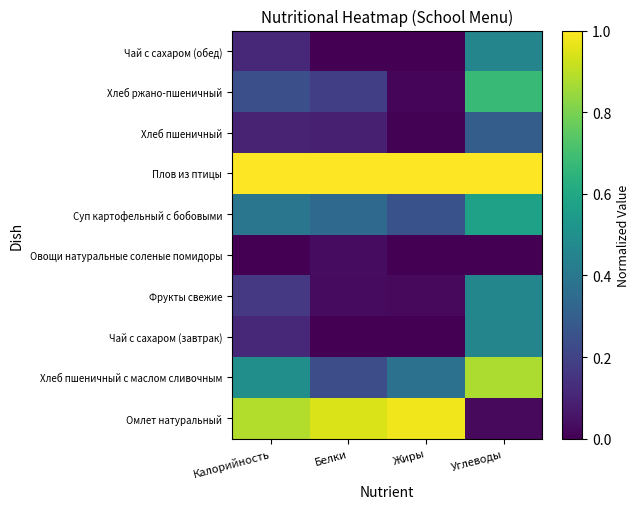

Reading right to left, what are all the values shown in this chart?

Омлет натуральный: Углеводы=0.0	Жиры=1.0	Белки=0.9	Калорийность=0.9
Хлеб пшеничный с маслом сливочным: Углеводы=0.9	Жиры=0.4	Белки=0.2	Калорийность=0.5
Чай с сахаром (завтрак): Углеводы=0.5	Жиры=0.0	Белки=0.0	Калорийность=0.1
Фрукты свежие: Углеводы=0.5	Жиры=0.0	Белки=0.0	Калорийность=0.2
Овощи натуральные соленые помидоры: Углеводы=0.0	Жиры=0.0	Белки=0.0	Калорийность=0.0
Суп картофельный с бобовыми: Углеводы=0.6	Жиры=0.3	Белки=0.3	Калорийность=0.4
Плов из птицы: Углеводы=1.0	Жиры=1.0	Белки=1.0	Калорийность=1.0
Хлеб пшеничный: Углеводы=0.3	Жиры=0.0	Белки=0.1	Калорийность=0.1
Хлеб ржано-пшеничный: Углеводы=0.7	Жиры=0.0	Белки=0.2	Калорийность=0.2
Чай с сахаром (обед): Углеводы=0.5	Жиры=0.0	Белки=0.0	Калорийность=0.1